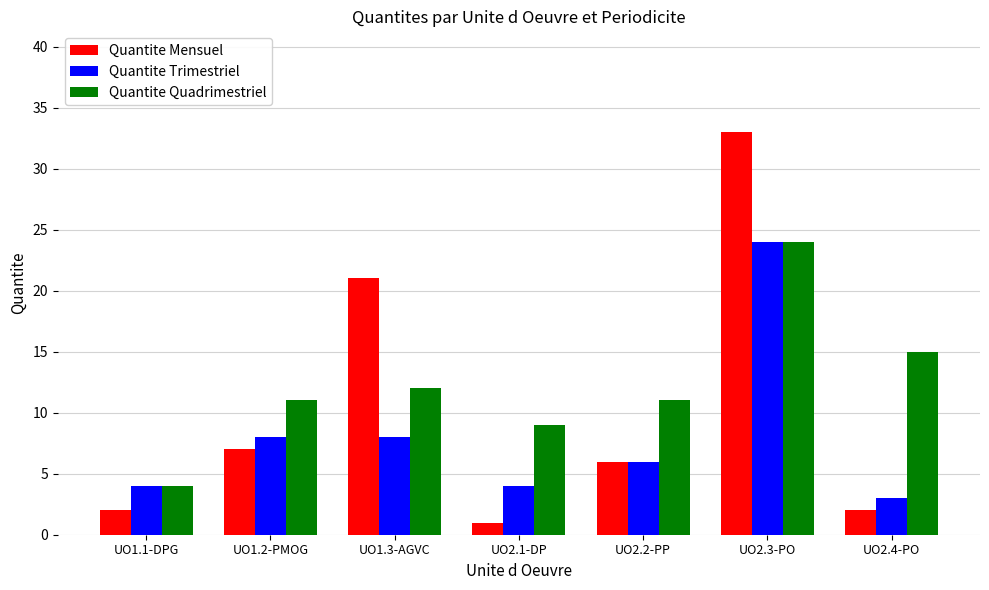

What is the spread (max minus min) of values at UO2.2-PP?

5